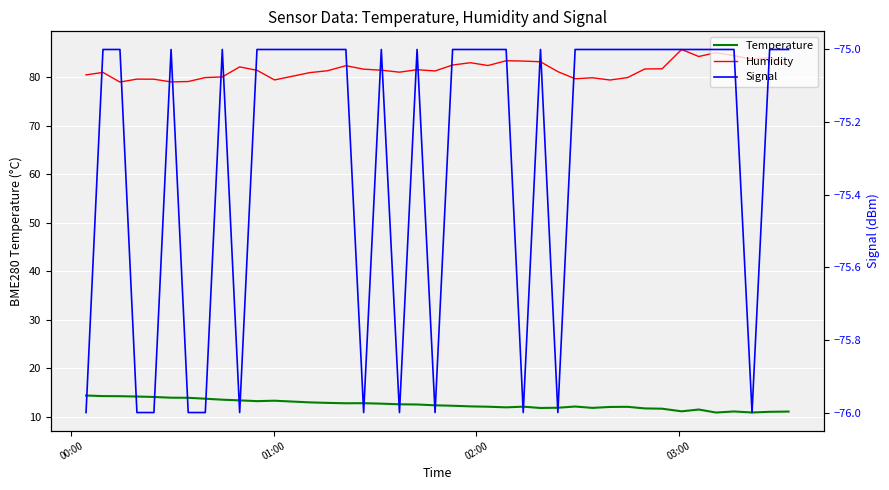

True or false: Signal and Humidity intersect in this chart.

False